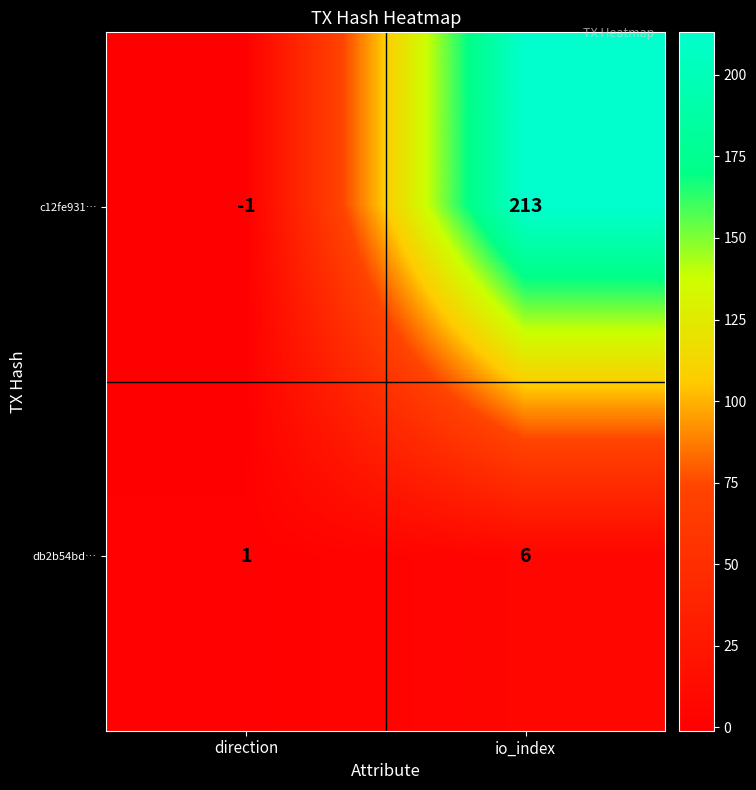

What is the sum of all db2b54bd… values?

7